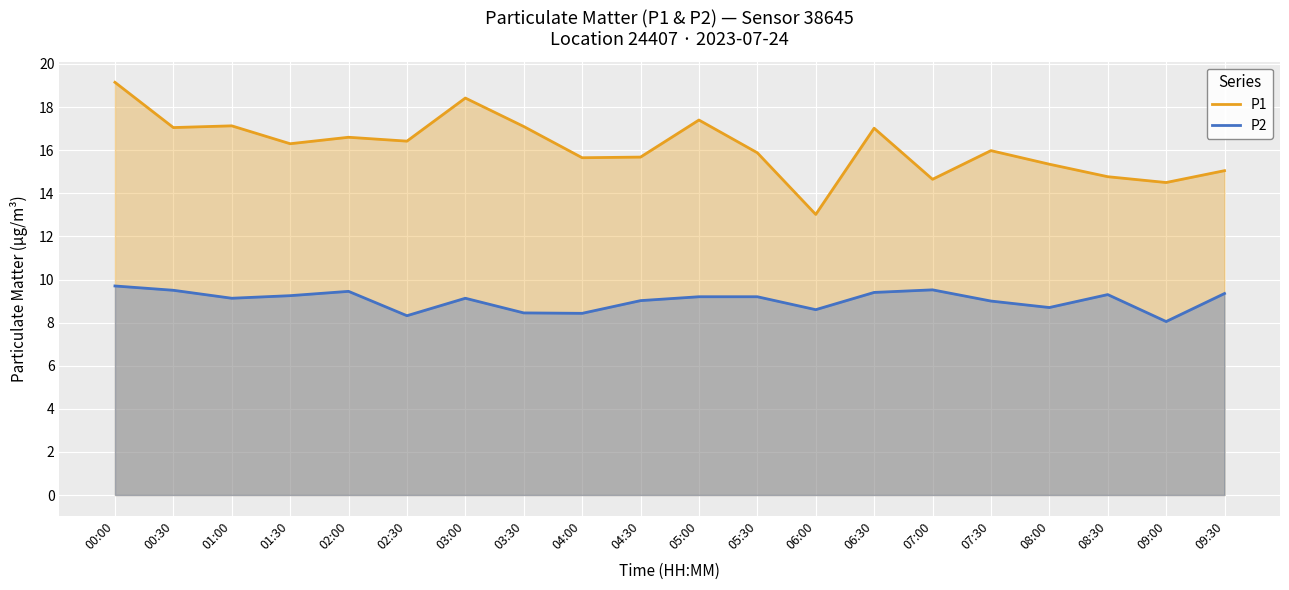

True or false: P1 has more than 2 interior local peaks.

True